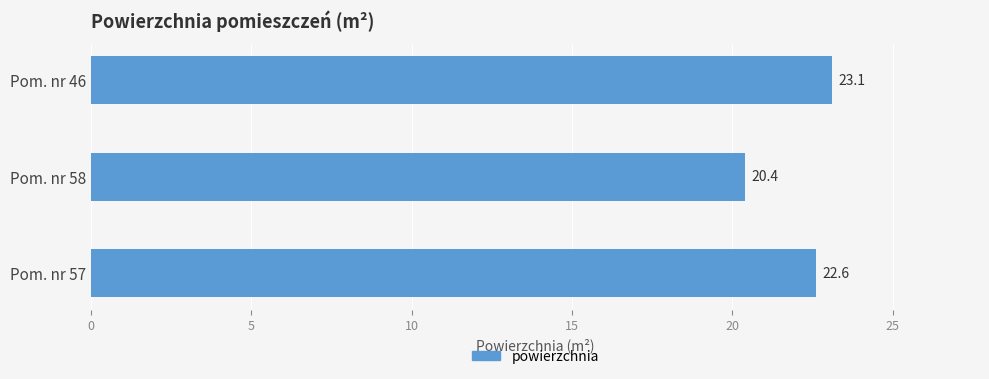

What is the average value?

22.0